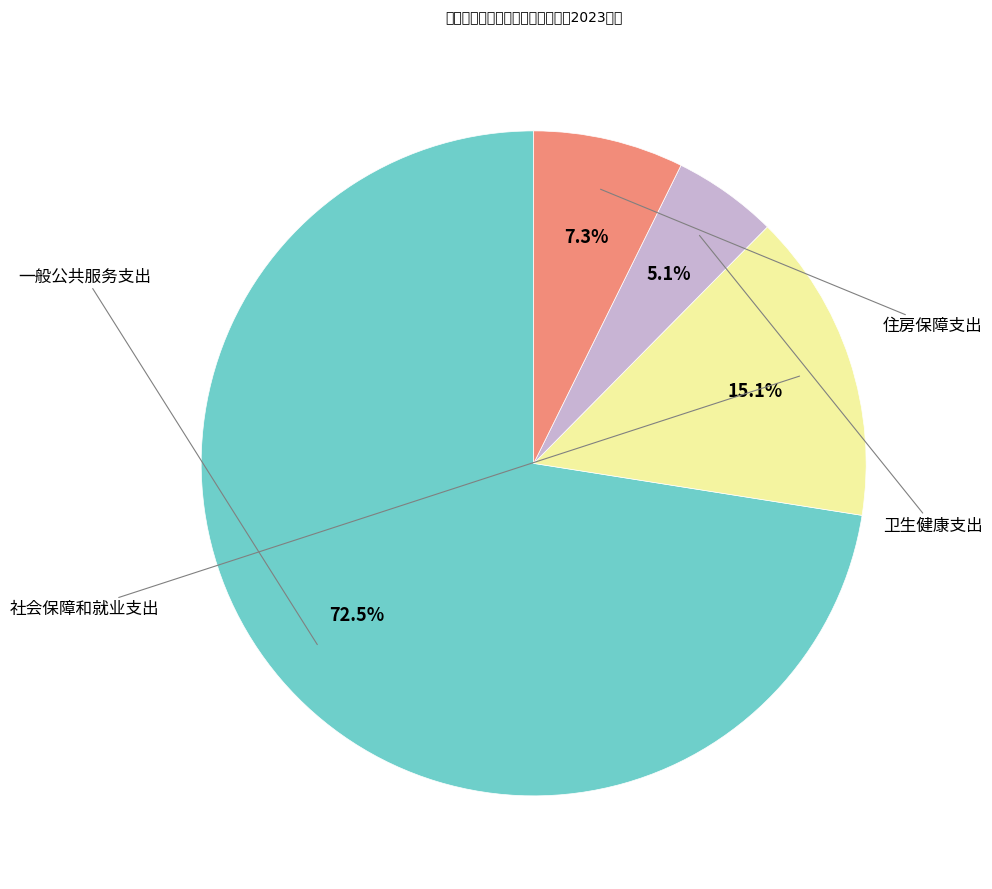

Does any single category account for the majority?

Yes